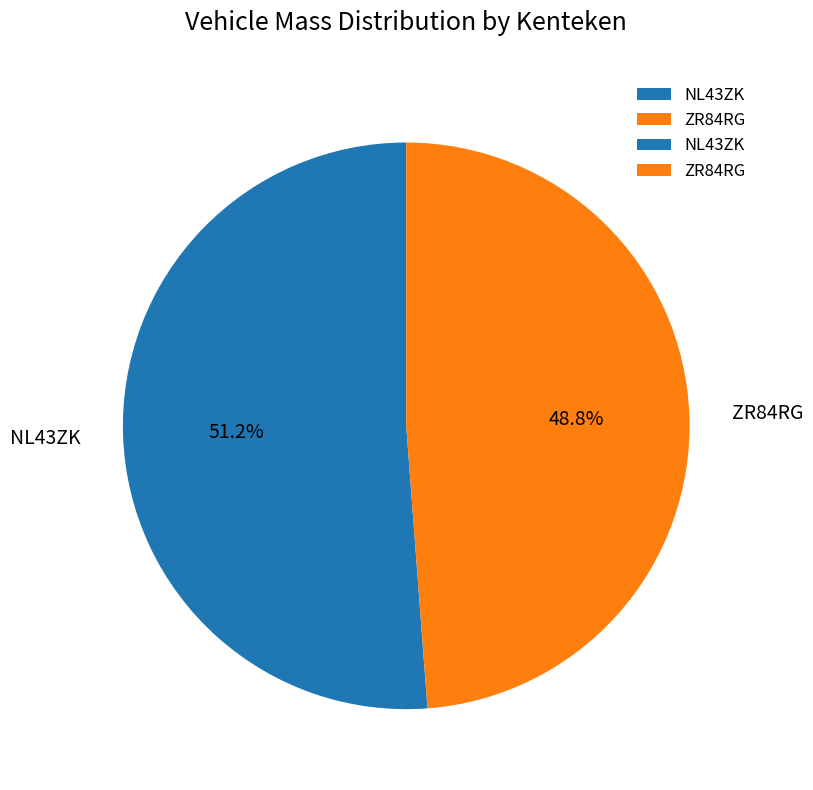

Is the sum of NL43ZK and ZR84RG greater than half?

Yes